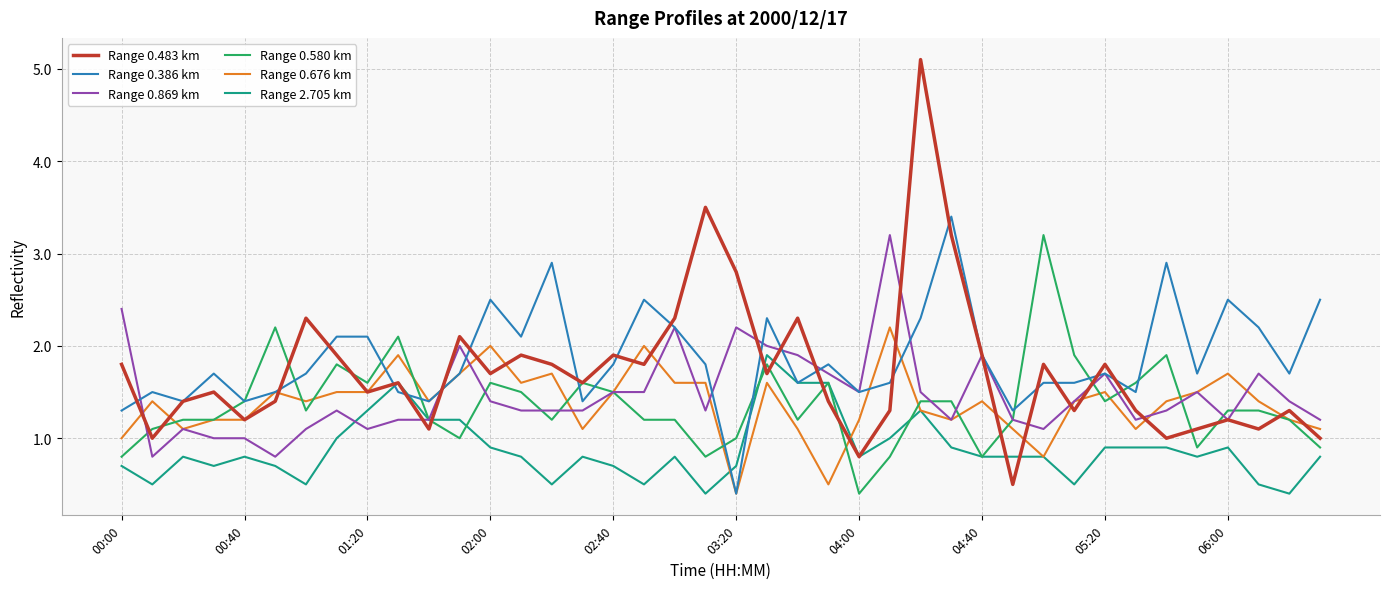

True or false: Range 0.483 km and Range 0.386 km intersect in this chart.

True